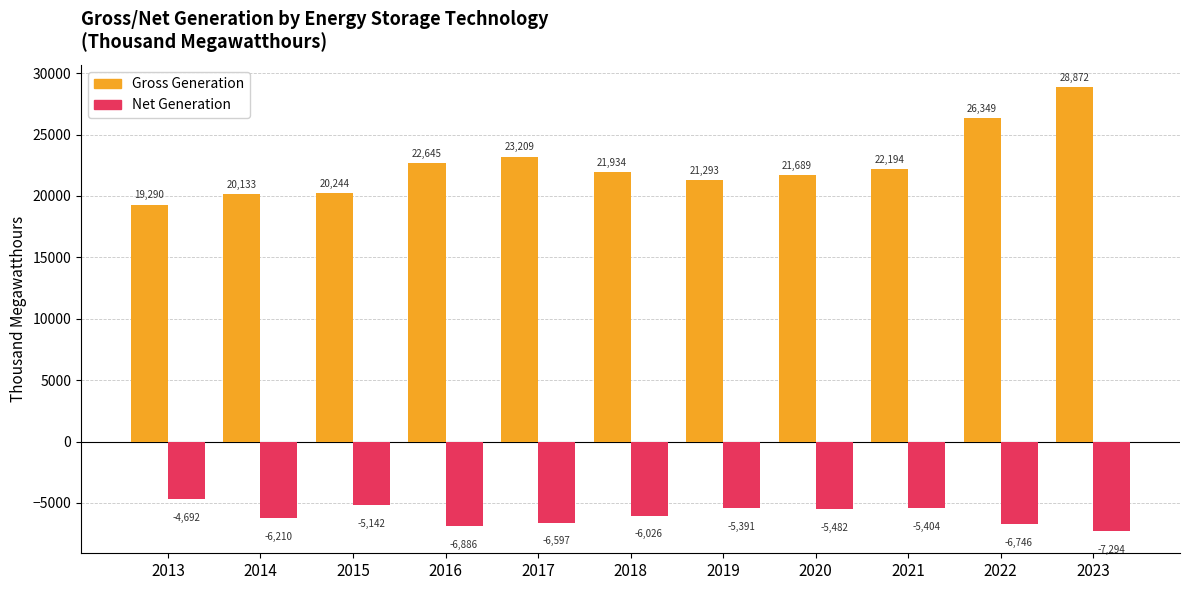

At which category is the sum across all series the highest?

2023